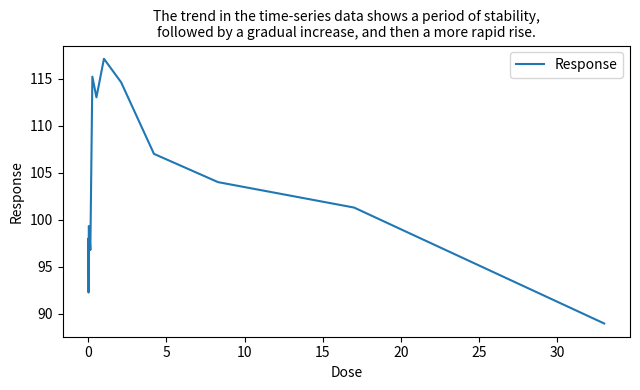

What is the minimum value shown in the chart?

89.0